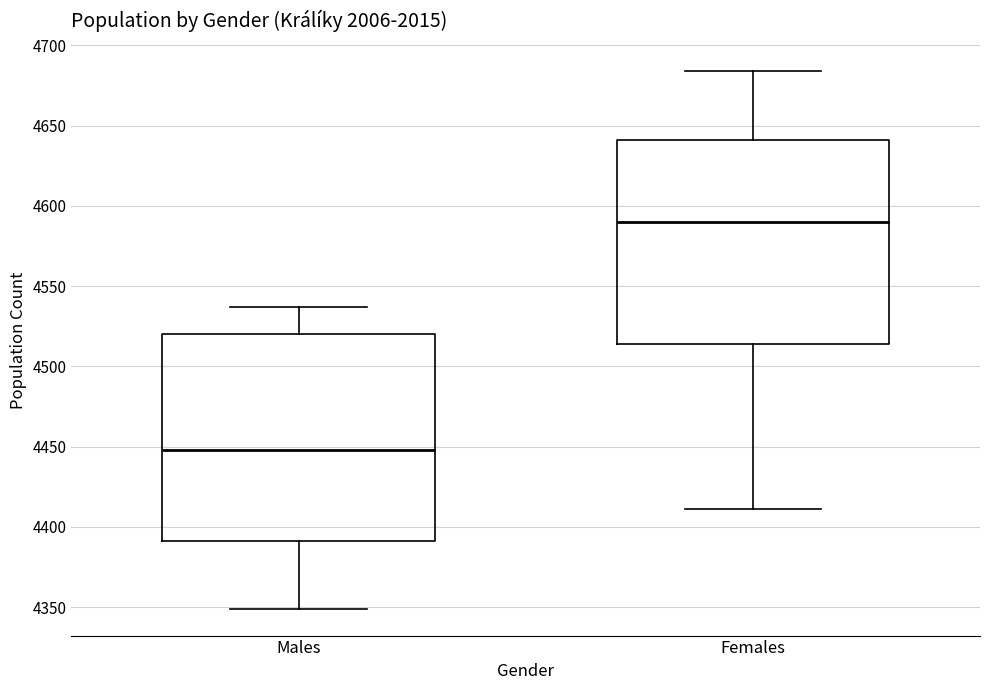

Reading left to right, transcribe this box plot: for each box, give where its median line is, the range the box spans, and where its two whiskers end, as read against the y-axis. The values are not printed on the chart, so give them approximately, as read against the axis.

Males: median 4450, box 4390 to 4520, whiskers 4350 to 4535
Females: median 4590, box 4515 to 4640, whiskers 4410 to 4685